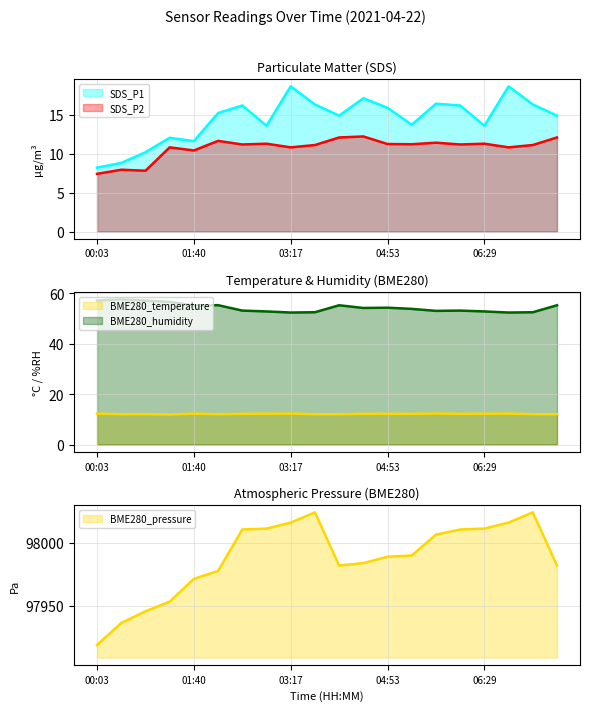

Which series ends up on top after the final intersection of BME280_temperature and SDS_P2?

SDS_P2